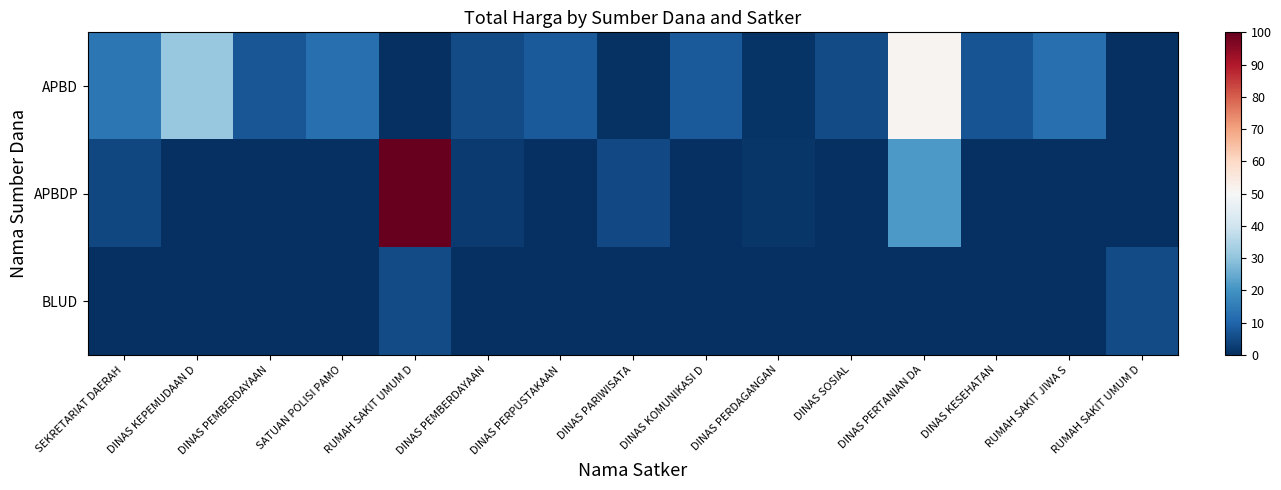

Between DINAS SOSIAL and DINAS KOMUNIKASI D, which is larger?

DINAS KOMUNIKASI D